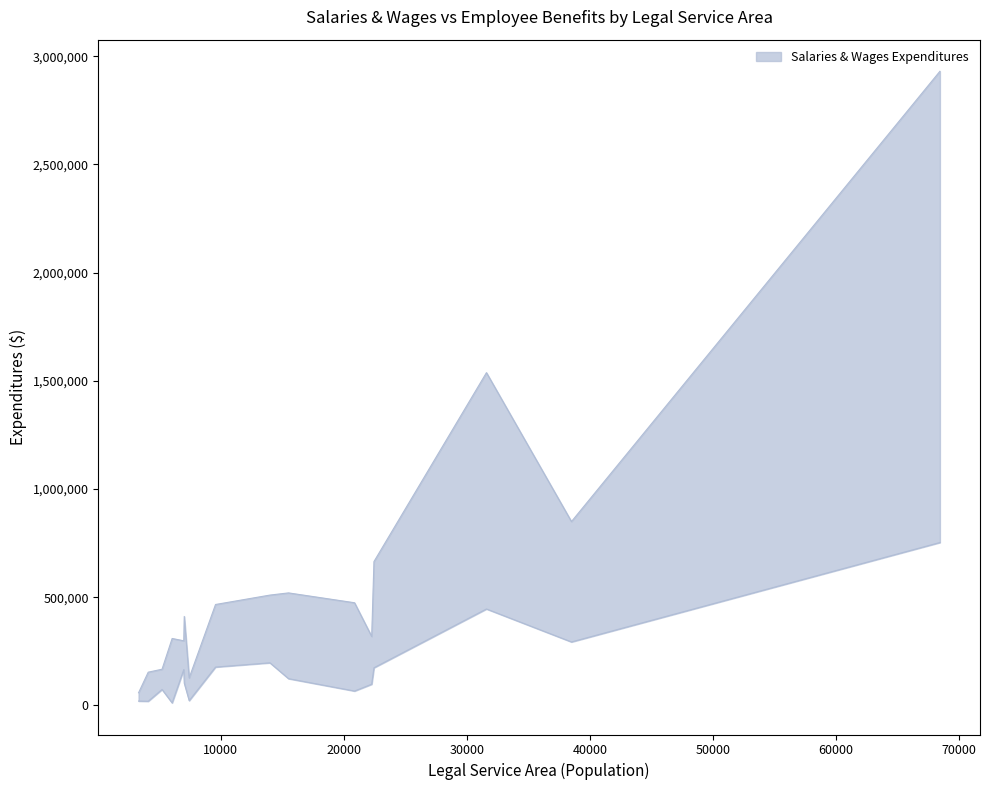

How many interior local peaks does the Employee Benefits Expenditures series have?

4